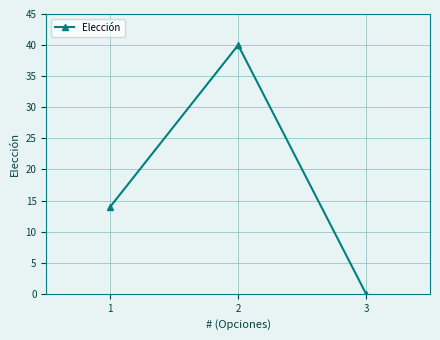

List the labels in order of value, smallest first.

3, 1, 2